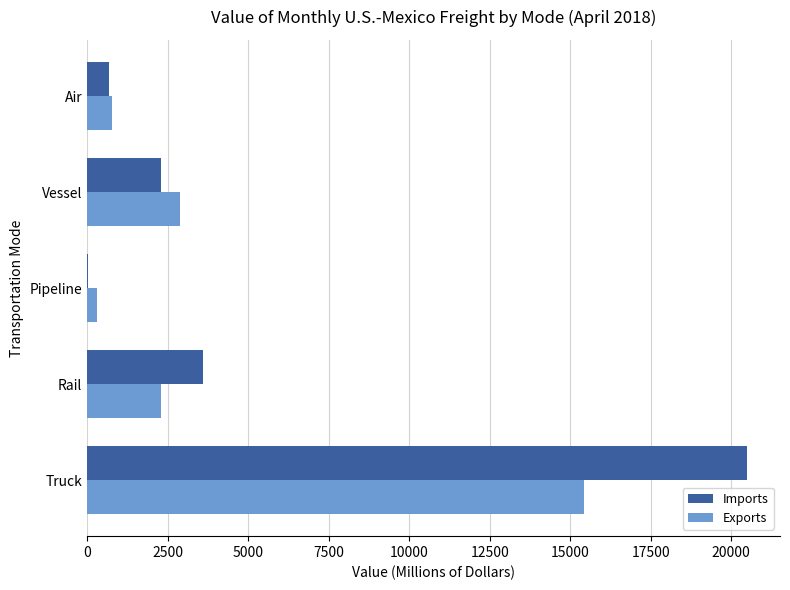

Which series changed the most between Vessel and Air?

Exports